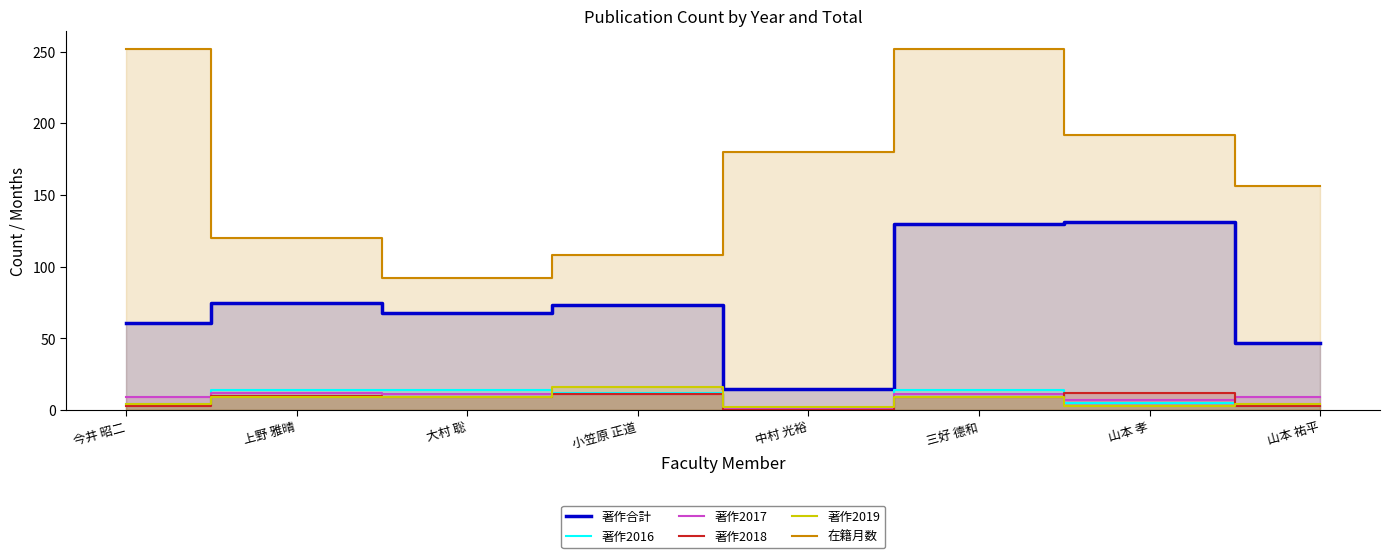

At which category does 著作2018 reach its first local valley?

大村 聡